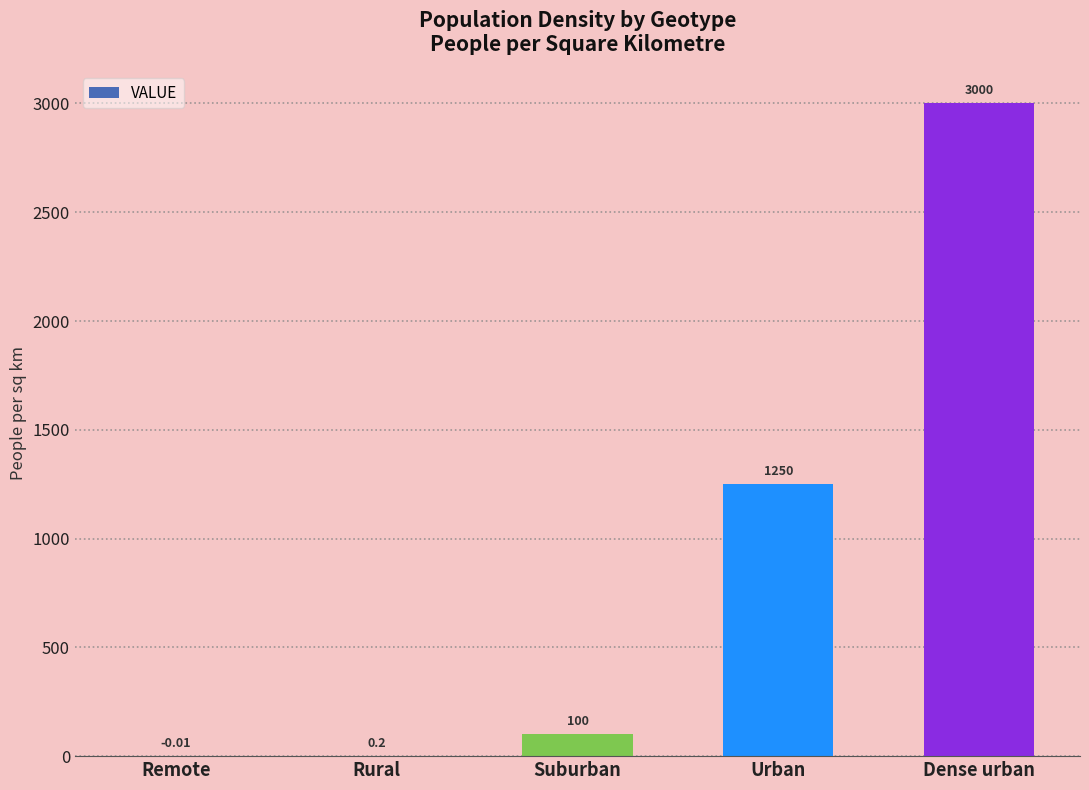

Between Remote and Dense urban, which is larger?

Dense urban